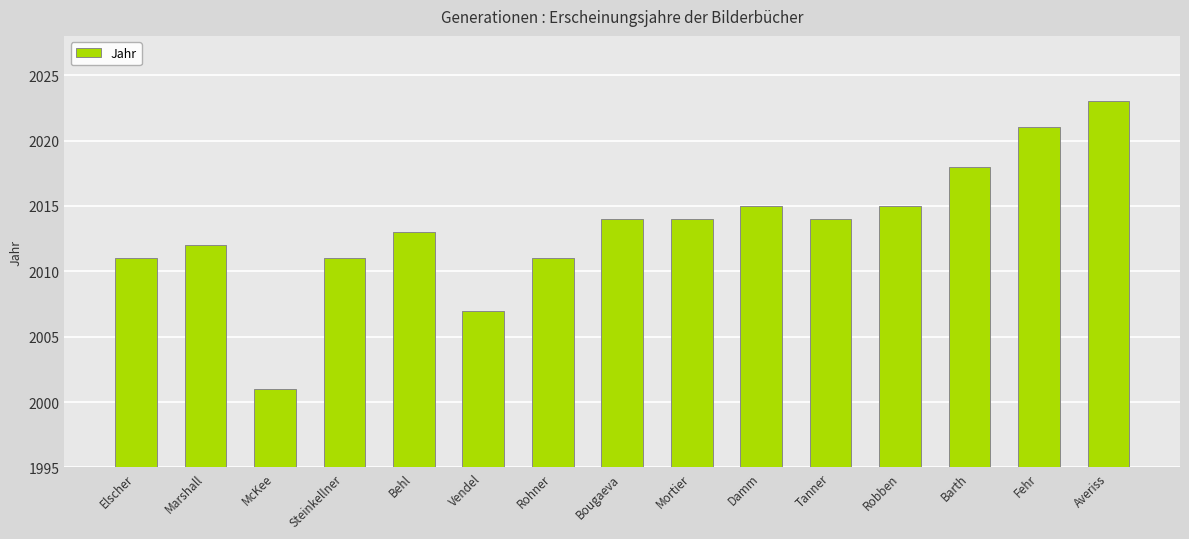

At which label is the value closest to 2012?

Marshall